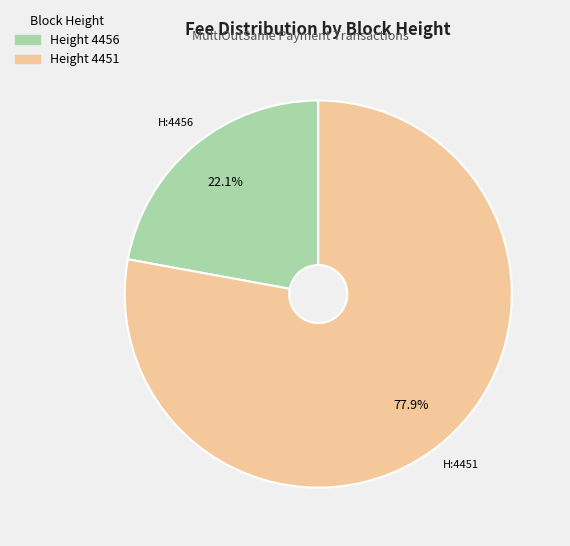

Is there any slice that represents more than half of the pie?

Yes